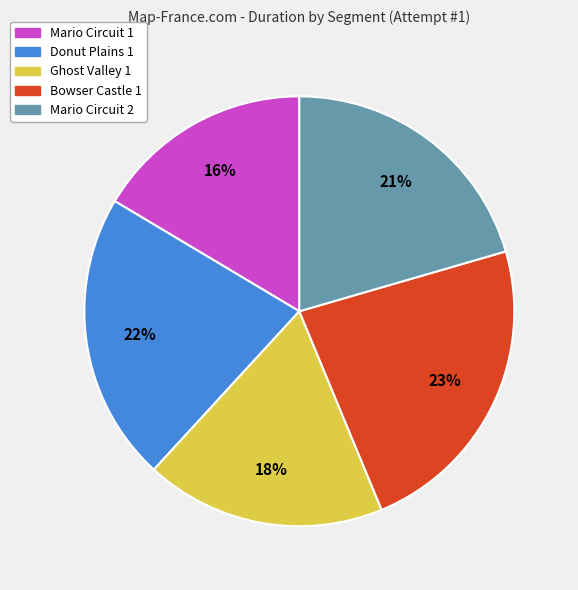

To the nearest percent, what is the difference between the Donut Plains 1 and Ghost Valley 1 slice percentages?

4%